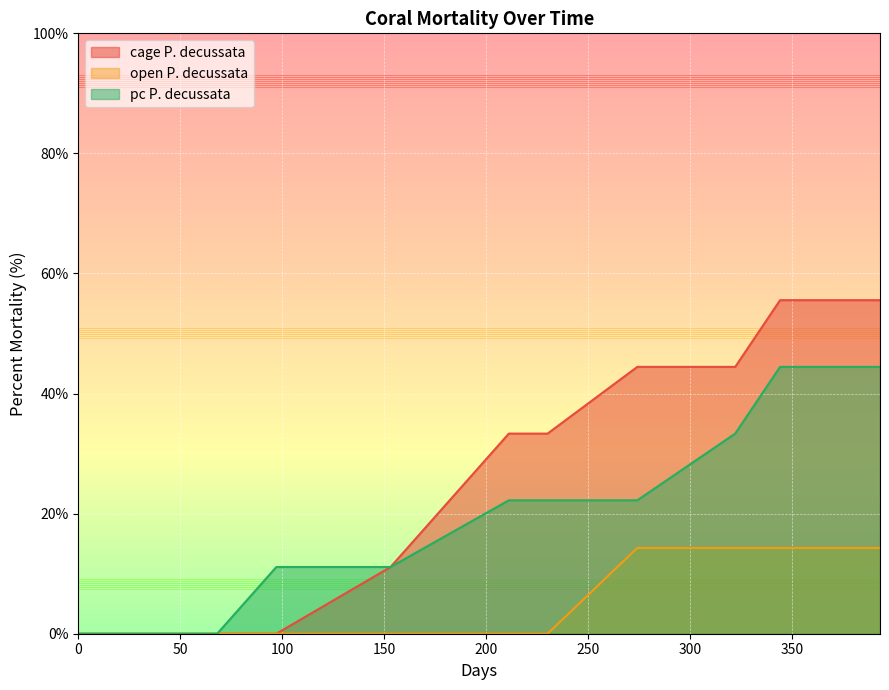

True or false: cage P. decussata and pc P. decussata intersect in this chart.

False